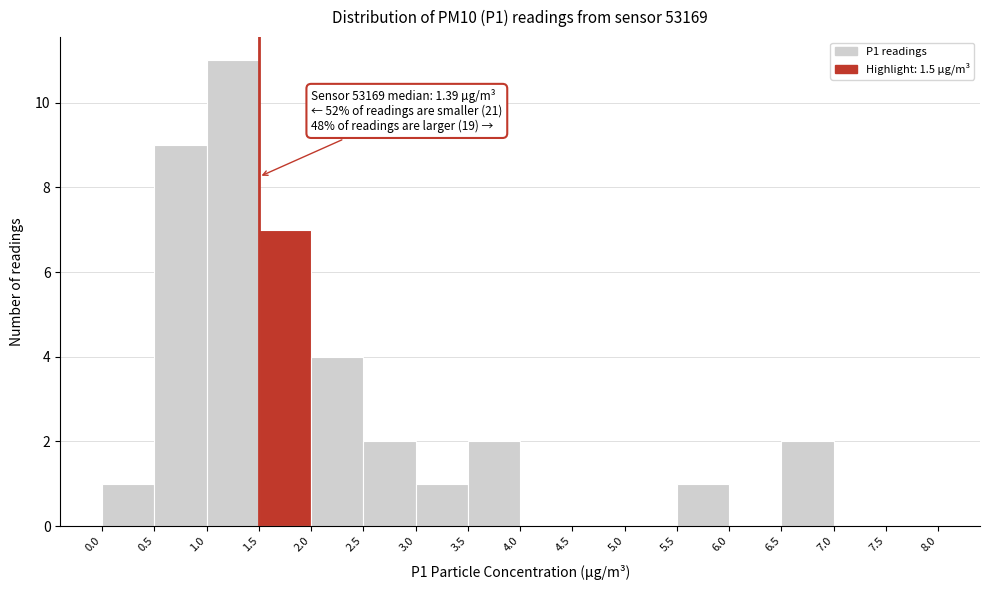

Which range on the x-axis has the tallest bar?

1.0 to 1.5